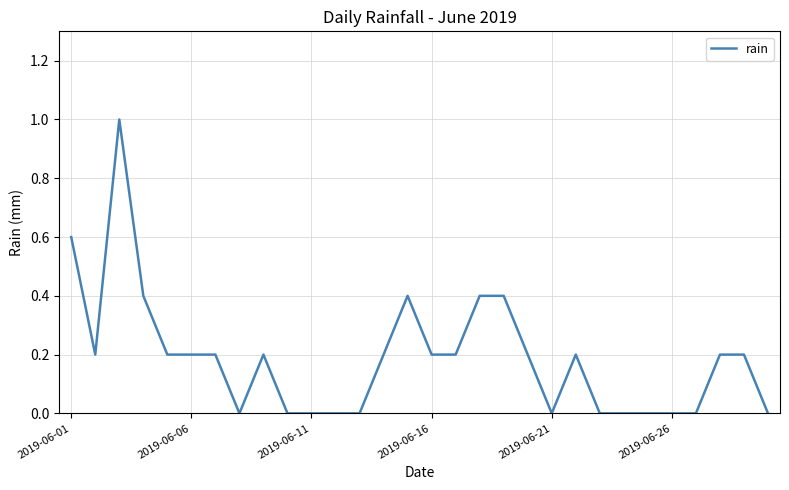

What is the greatest value displayed?

1.0